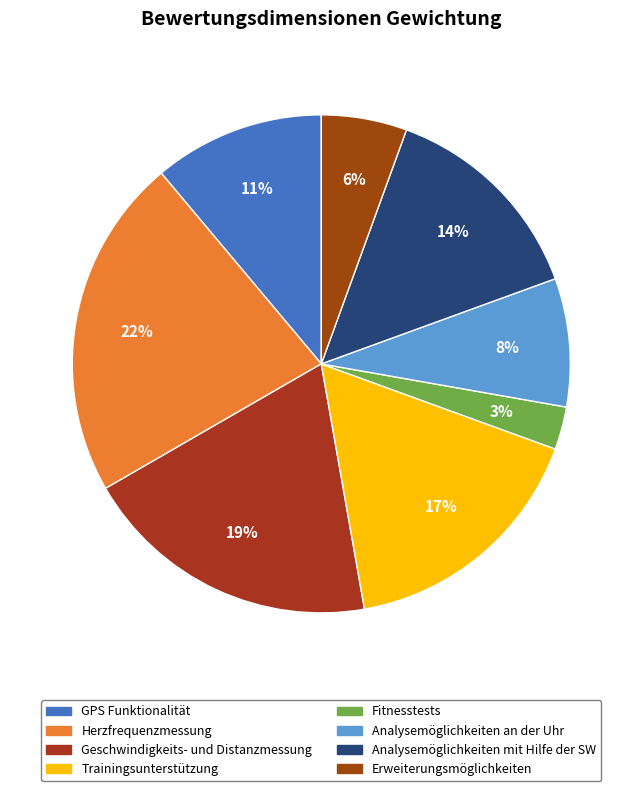

To the nearest percent, what percentage of the pie is Trainingsunterstützung?

17%